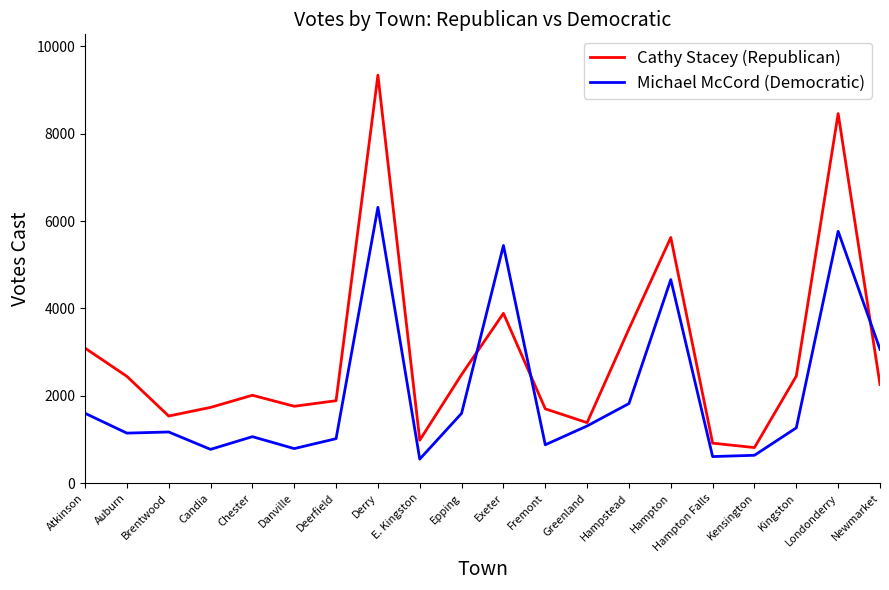

What are all the series names shown in the legend?

Cathy Stacey (Republican), Michael McCord (Democratic)